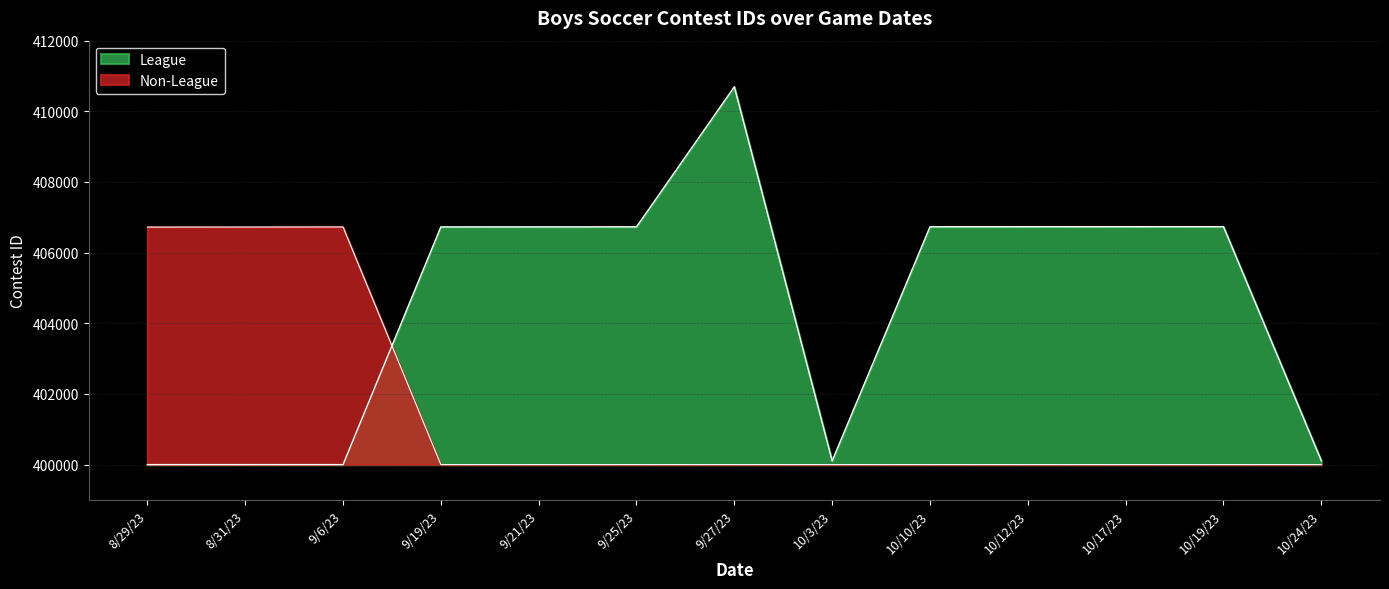

List the labels in order of value, largest first.

9/6/23, 8/31/23, 8/29/23, 9/19/23, 9/21/23, 9/25/23, 9/27/23, 10/3/23, 10/10/23, 10/12/23, 10/17/23, 10/19/23, 10/24/23